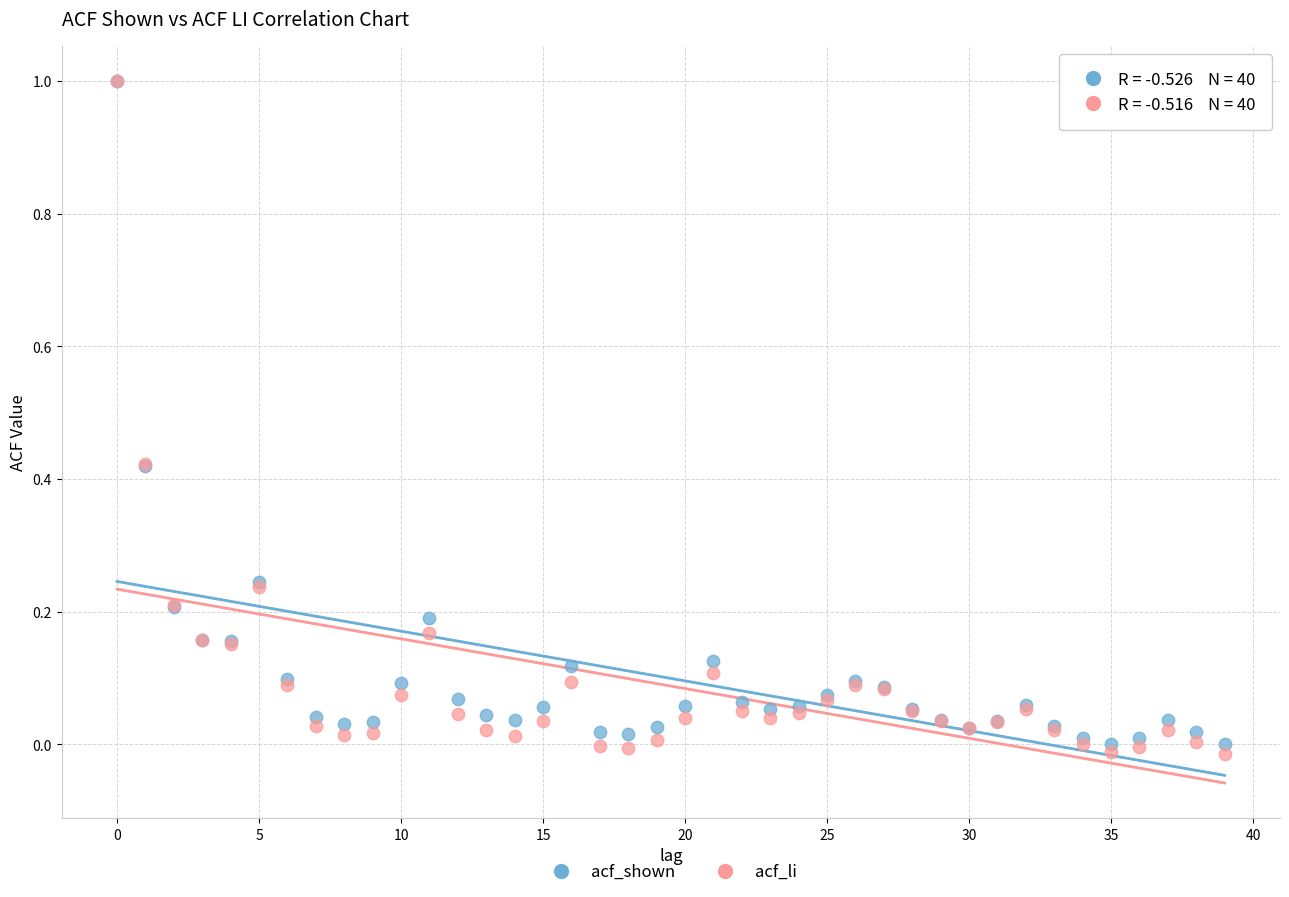

Which series contains the lowest Y value?

acf_li